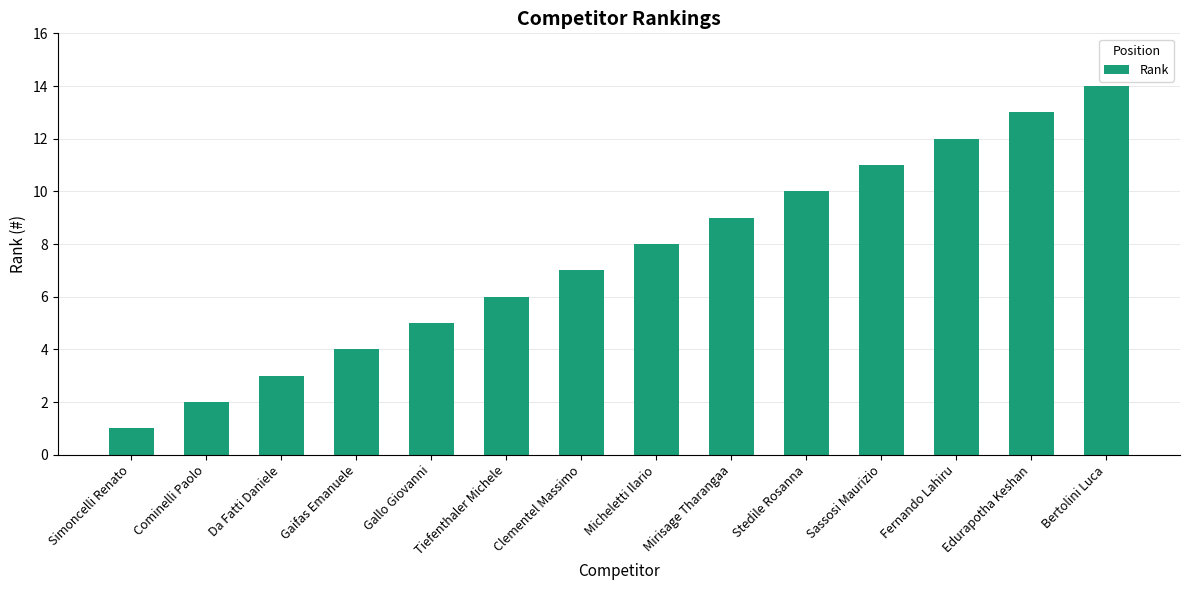

The value at Fernando Lahiru is 12. True or false?

True